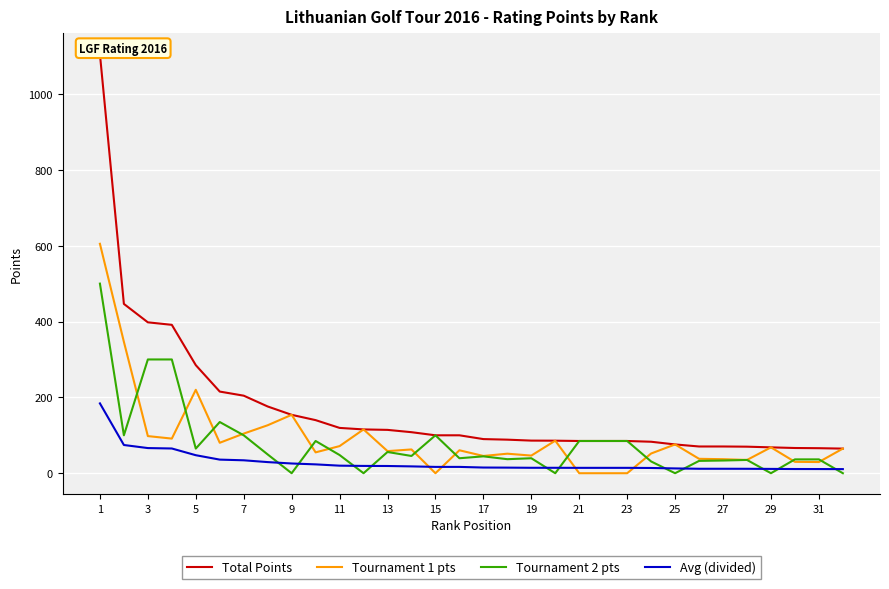

The value of Tournament 1 pts at 5 is 81.5. True or false?

False